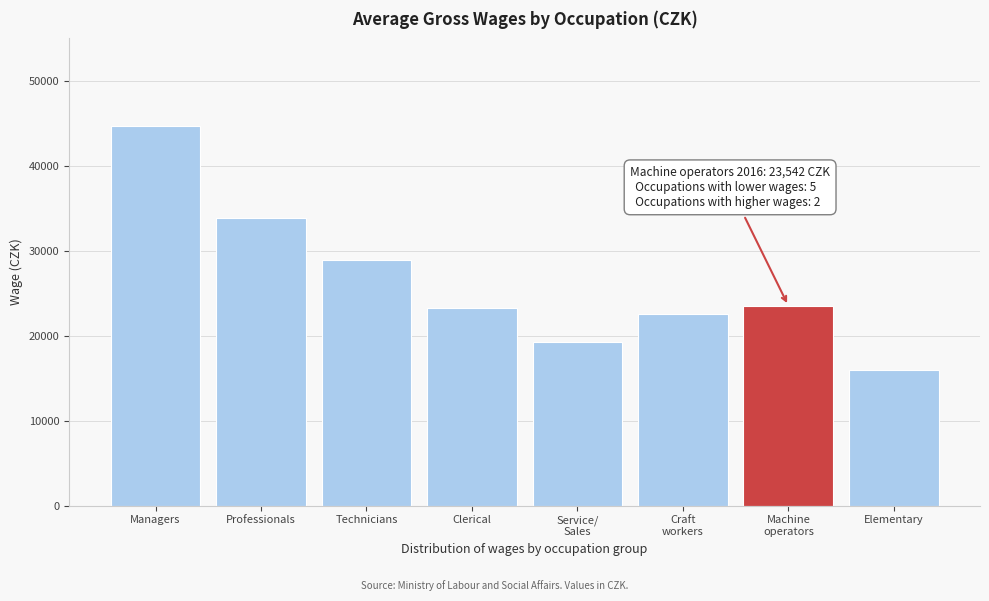

Reading left to right, what are all the values shown in this chart?

44714	33837	28923	23298	19315	22527	23542	15957